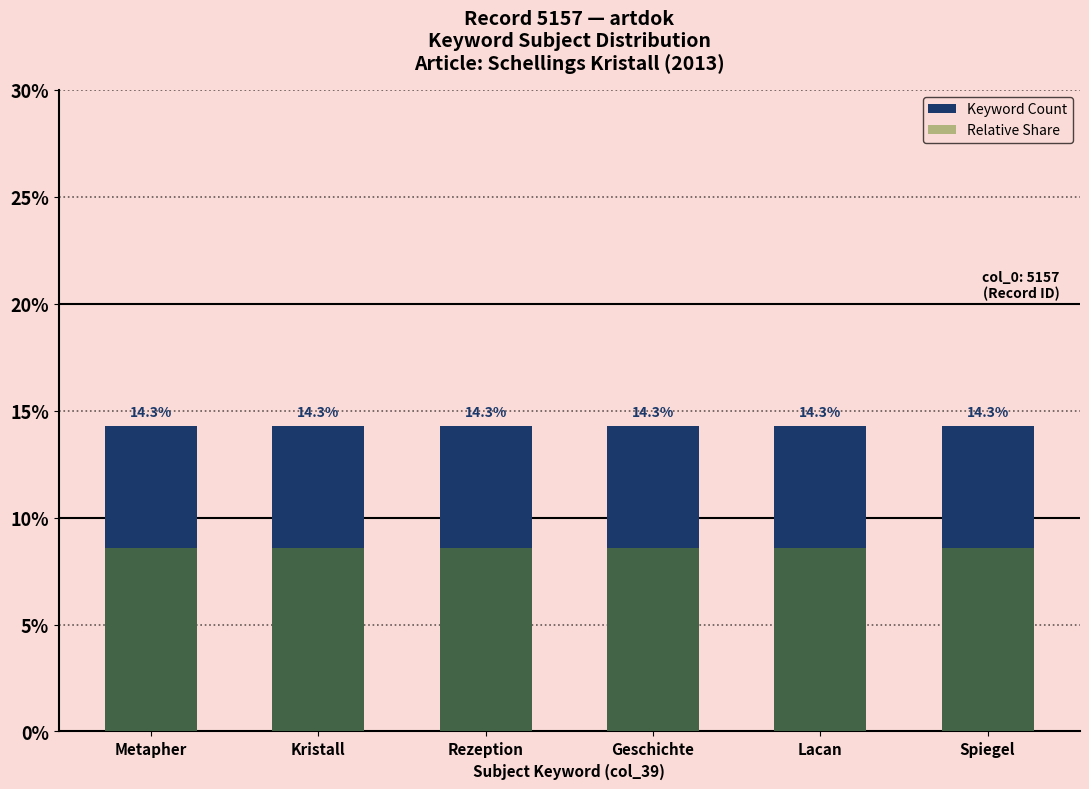

How many categories are shown in the chart?

6